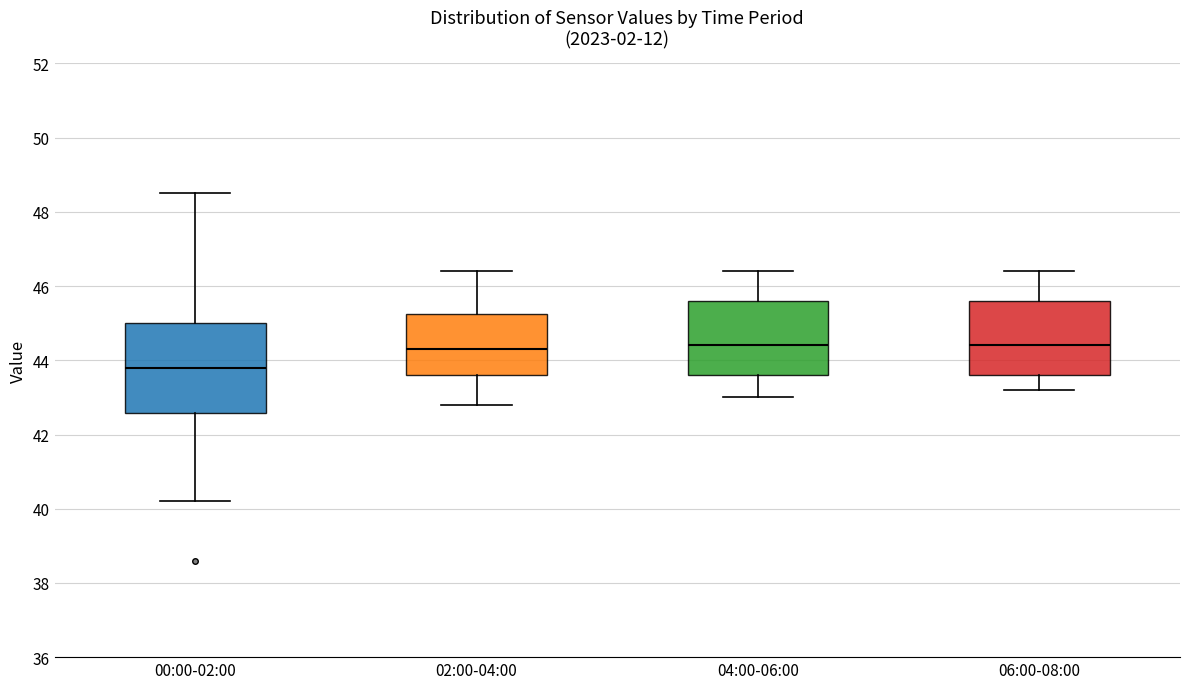

Which box's median line is the lowest?

00:00-02:00